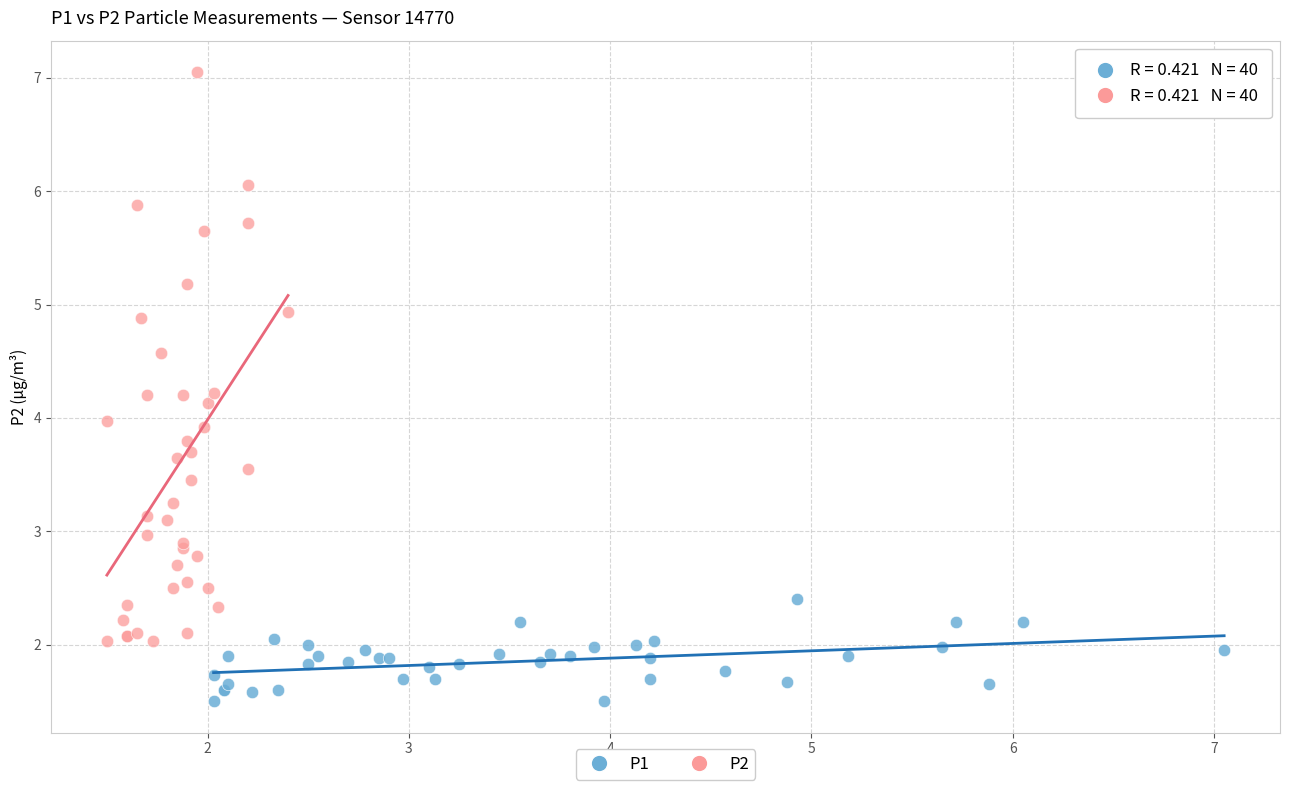

Which series contains the lowest Y value?

P1